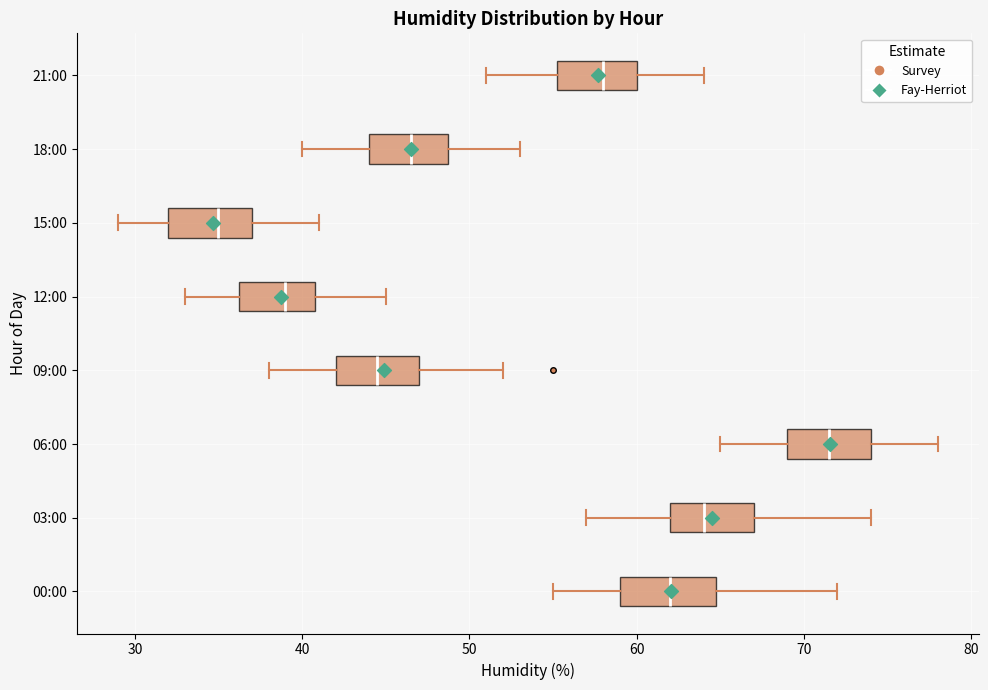

Which box's median line is the furthest to the right?

06:00